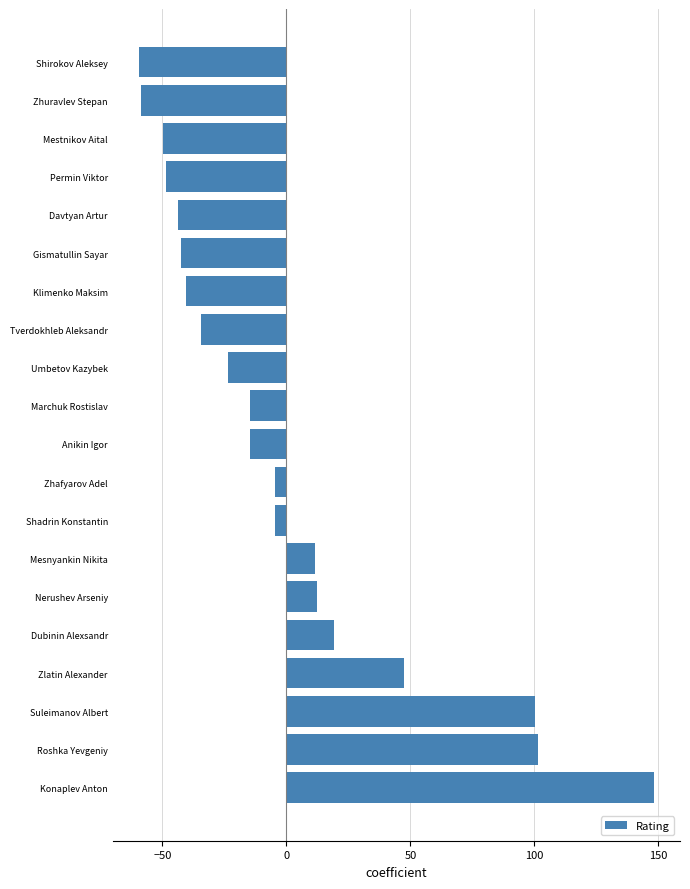

Where is the data nearest to the value 44?

Zlatin Alexander